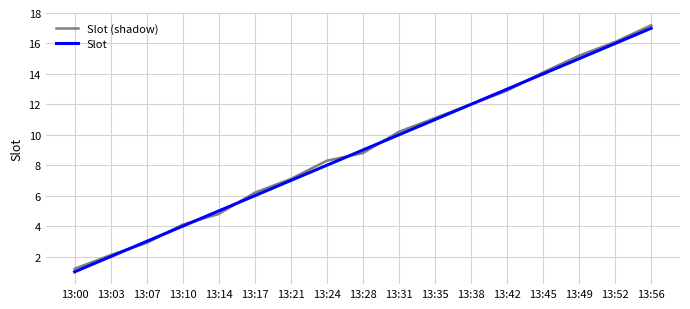

Reading left to right, transcribe all the data shown in this chart.

Slot (shadow): 1.2	2.1	2.9	4.1	4.8	6.2	7.1	8.3	8.8	10.2	11.1	12.0	12.9	14.1	15.2	16.1	17.2
Slot: 1.0	2.0	3.0	4.0	5.0	6.0	7.0	8.0	9.0	10.0	11.0	12.0	13.0	14.0	15.0	16.0	17.0